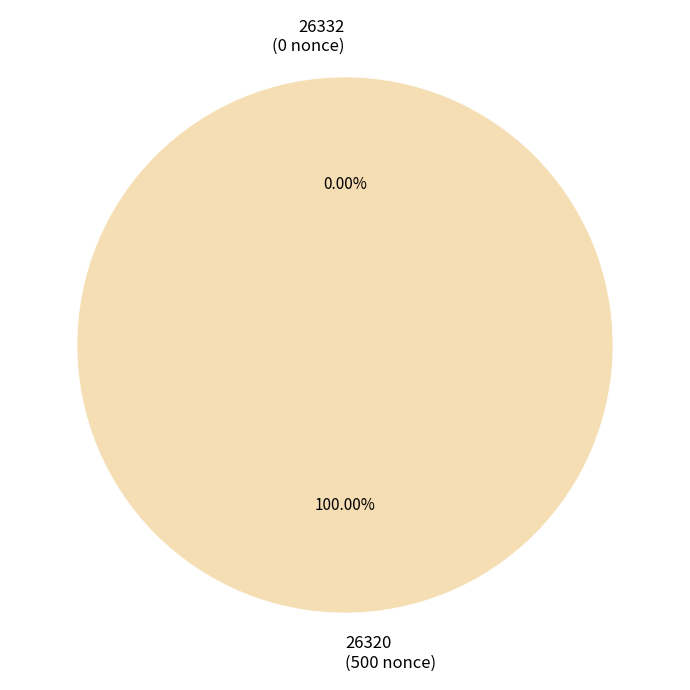

The 26332 slice represents 0% of the pie. True or false?

True